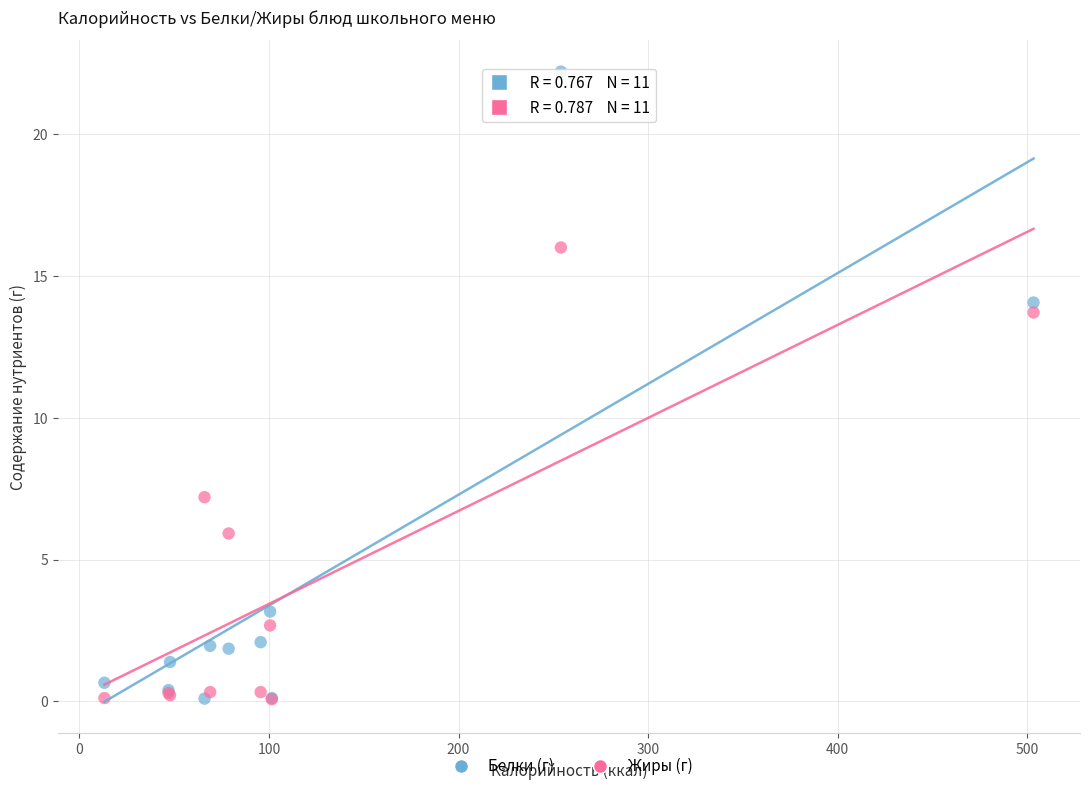

Which series has the widest spread of Y values?

Белки (г)